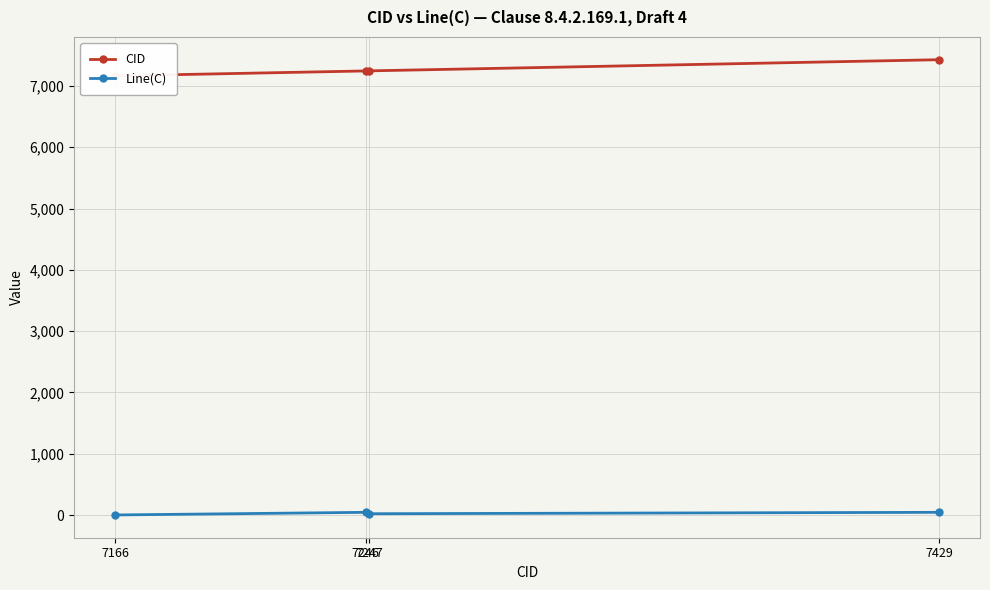

What is the difference between the highest and lowest values at 7247?

7226